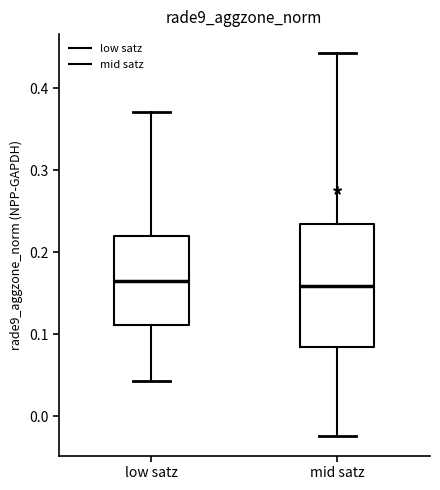

Where is the lower edge of the box for low satz on the y-axis? The values are not printed on the chart, so give them approximately, as read against the axis.

0.11